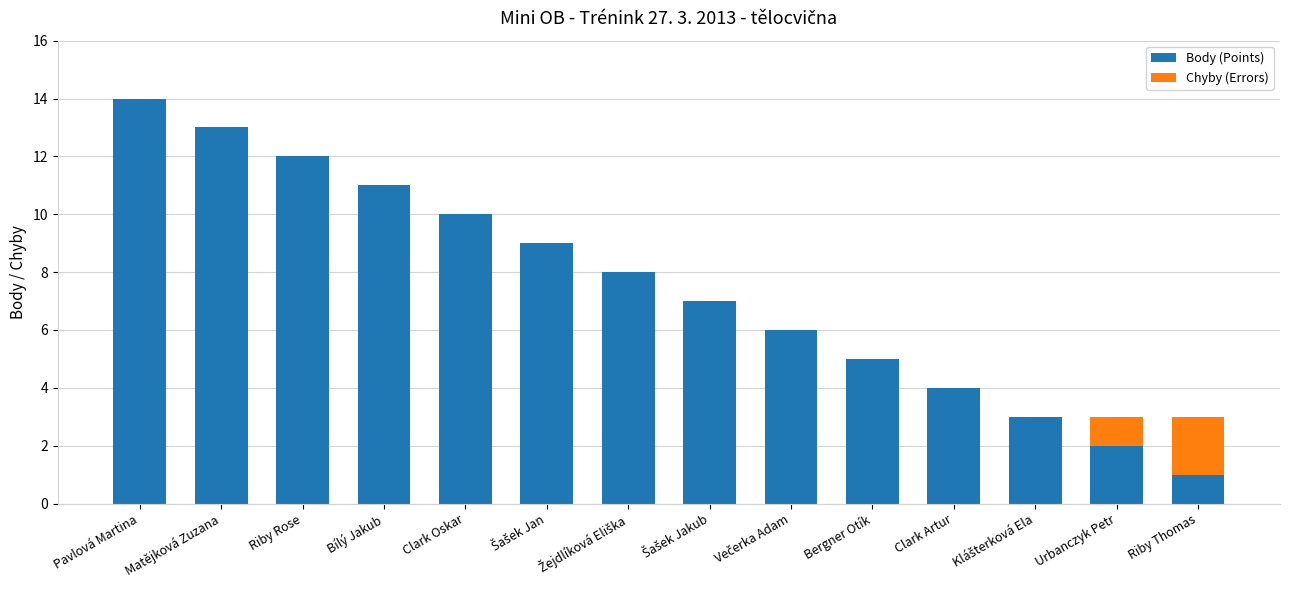

Is it true that Body (Points) equals 5 at Bílý Jakub?

False